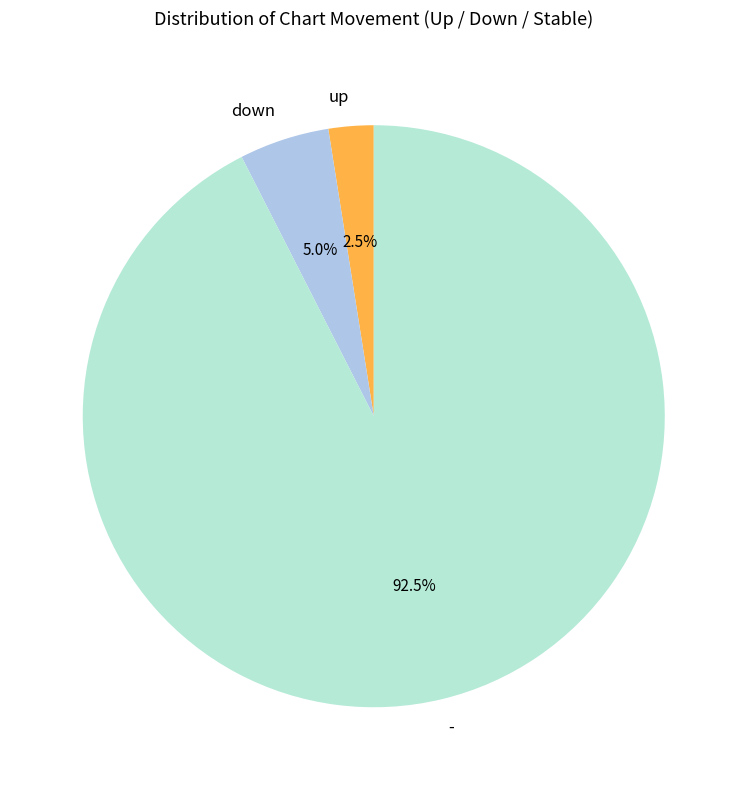

Rank the categories by value from lowest to highest.

up, down, -